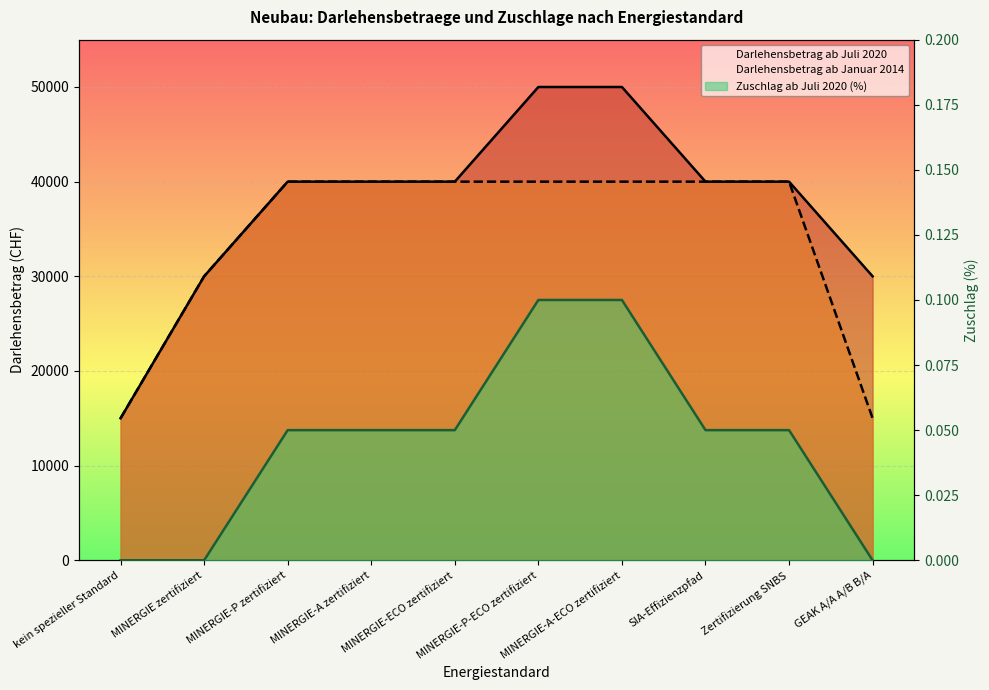

Which label corresponds to the smallest value in the chart?

kein spezieller Standard